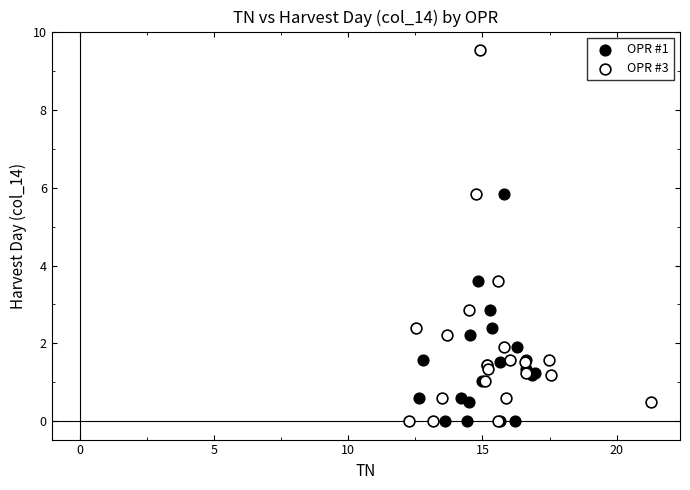

Which series reaches the maximum Y coordinate?

OPR #3